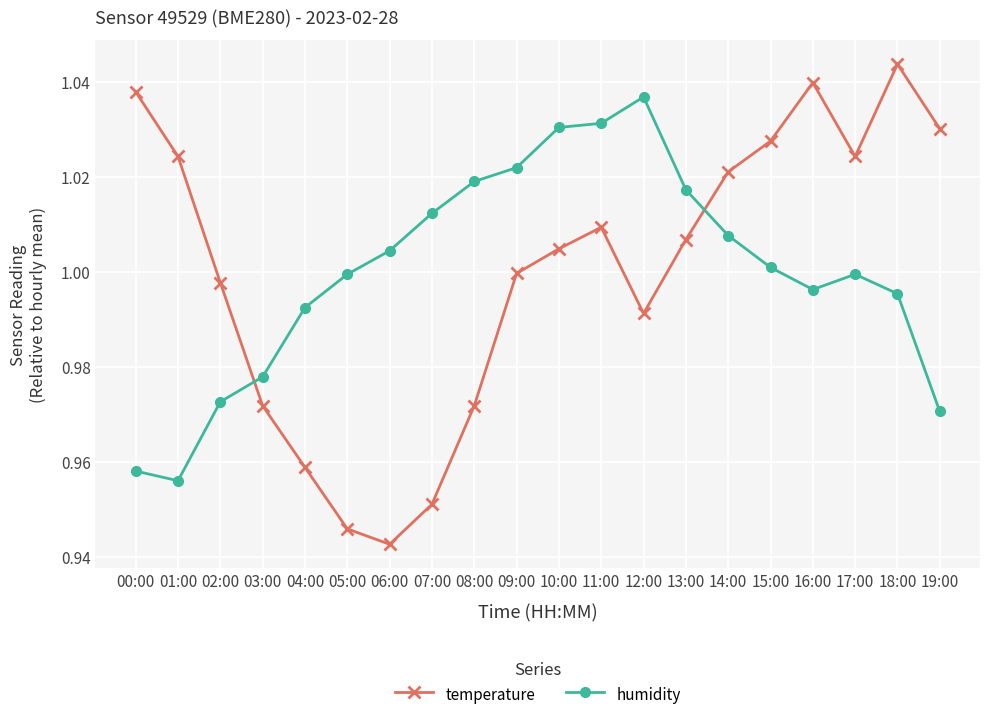

What position from the right is 03:00?

17